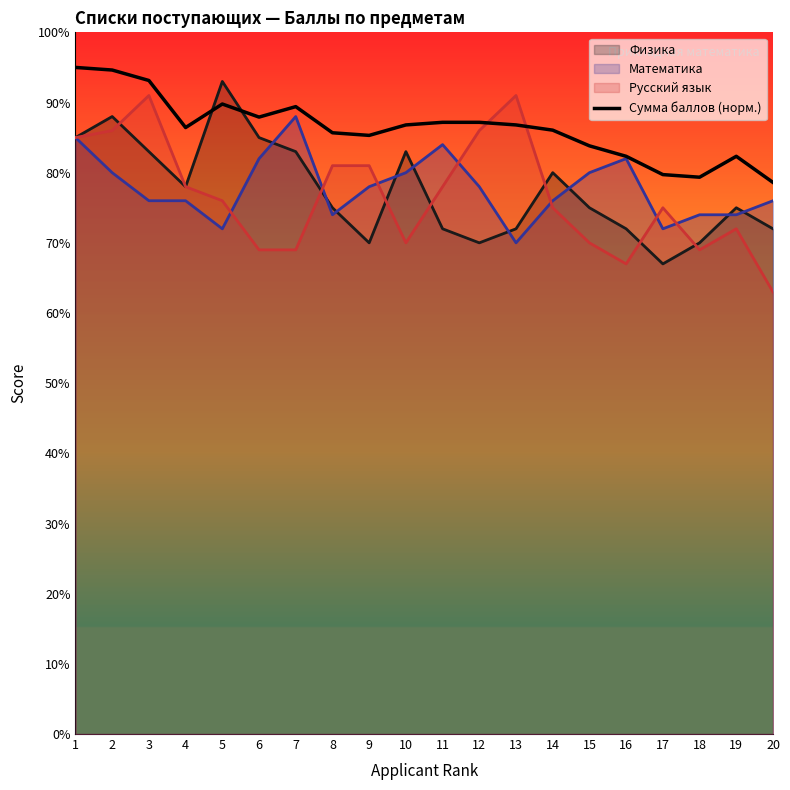

True or false: the data shows 89.8 at 5.

True